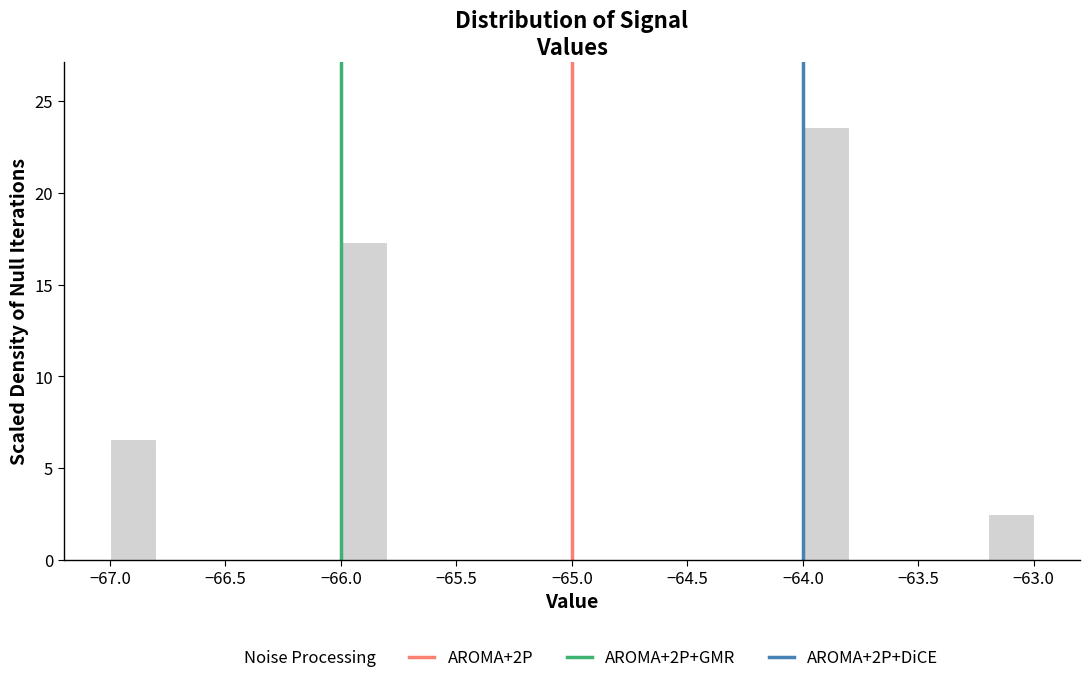

Which range on the x-axis has the tallest bar?

-64.0 to -63.8